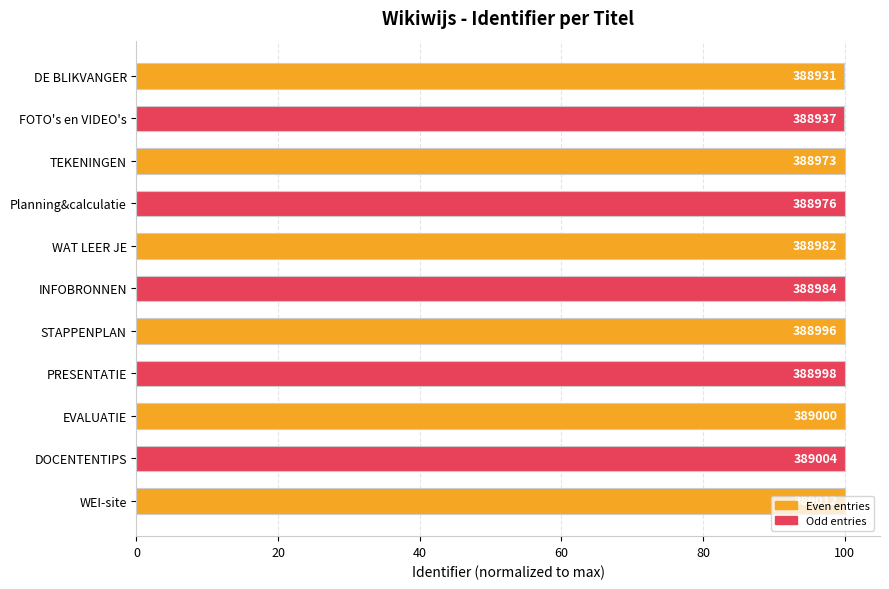

What is the sum of all values?

1099.9